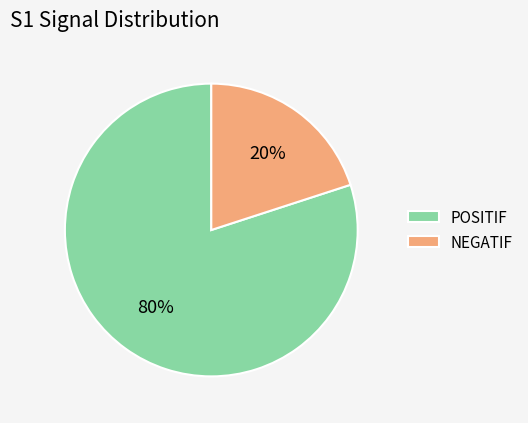

To the nearest percent, what is the difference between the POSITIF and NEGATIF slice percentages?

60%